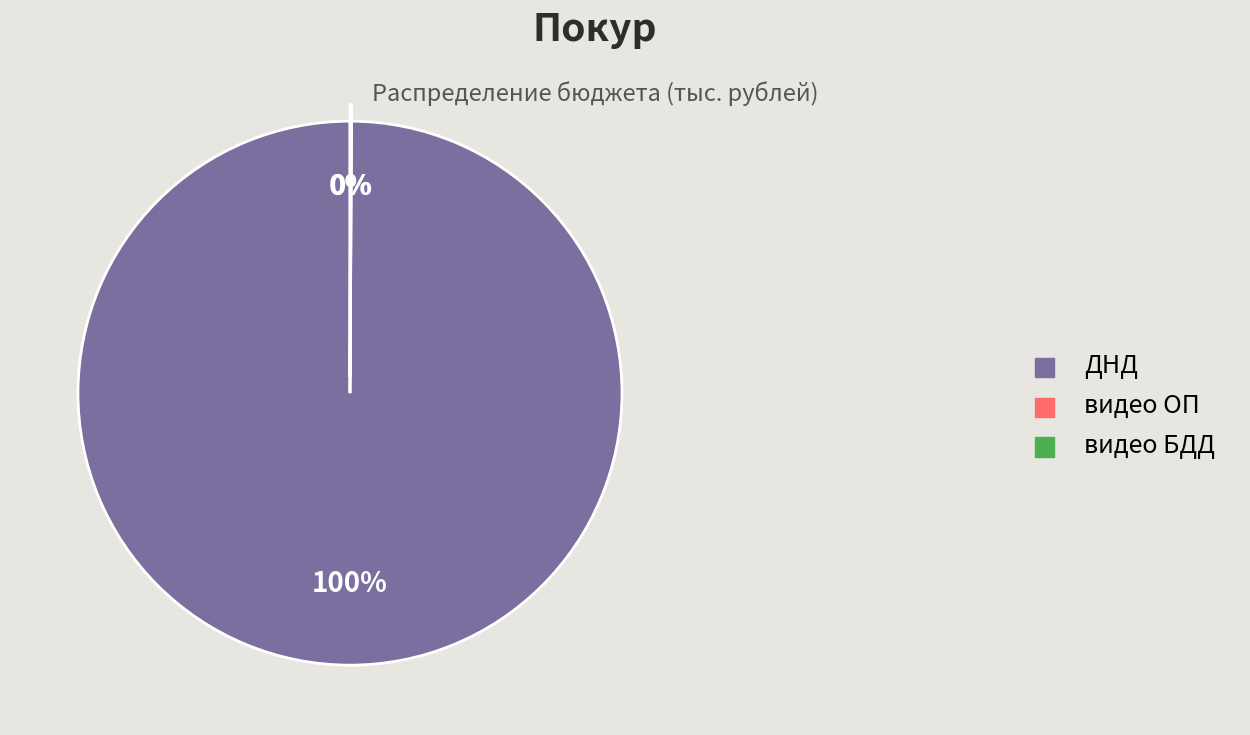

Which category has the biggest portion of the pie?

ДНД